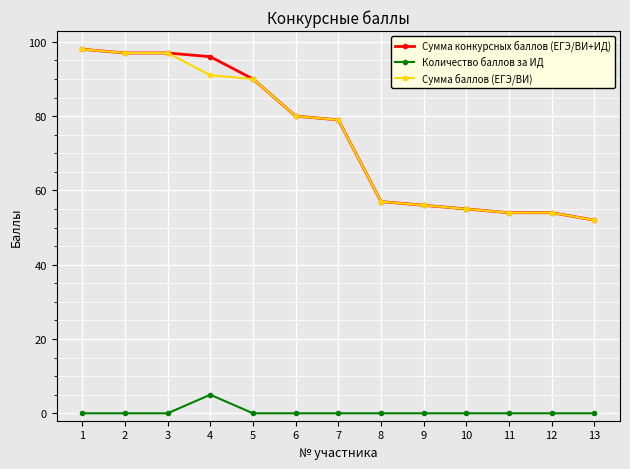

How many values in the Сумма конкурсных баллов (ЕГЭ/ВИ+ИД) series are below 79?

6